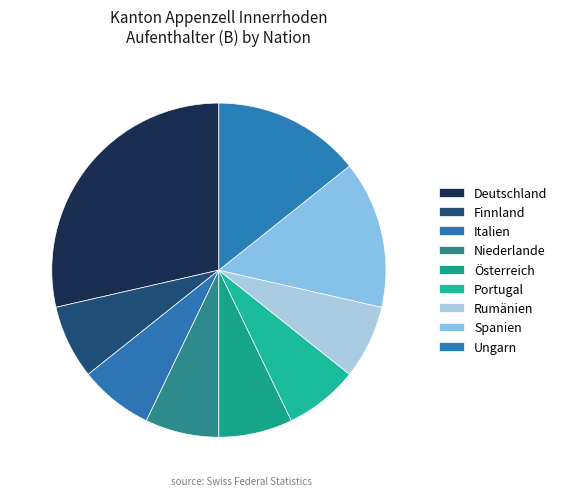

What percentage is the Finnland slice, to the nearest percent?

7%